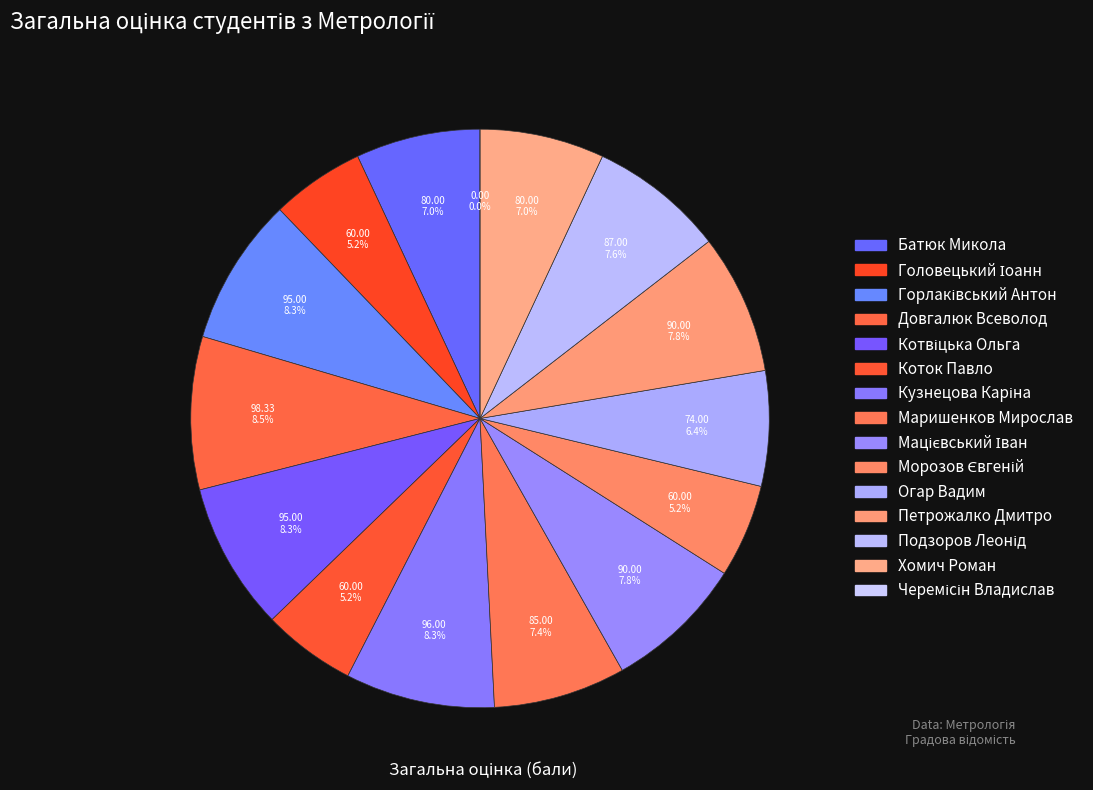

Combined, what portion of the pie is Маришенков Мирослав and Коток Павло?

12.6%